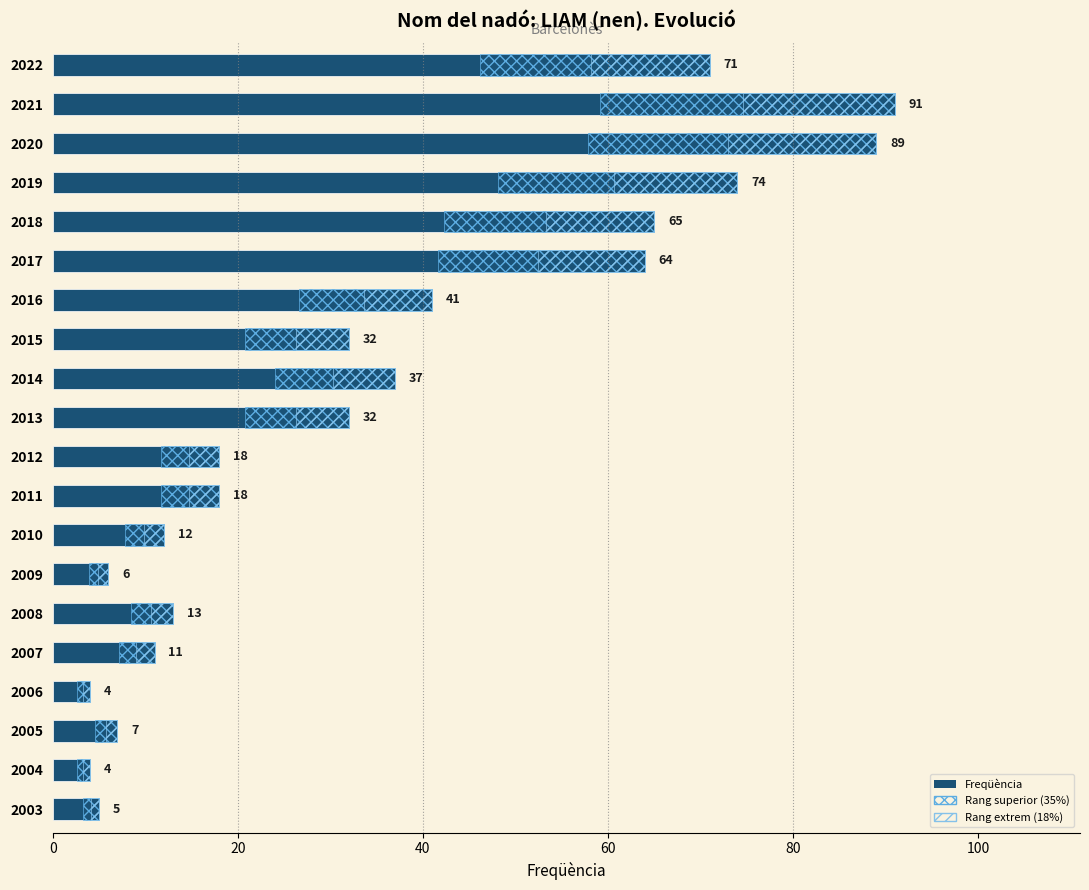

What value does the Rang superior (35%) series have at 2015?

11.2